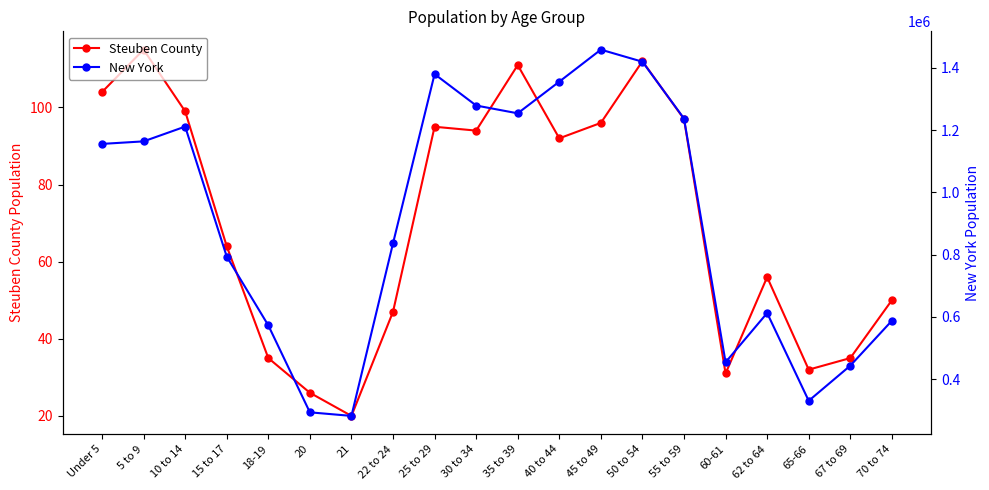

At how many categories does at least one series exceed 1248887?

6